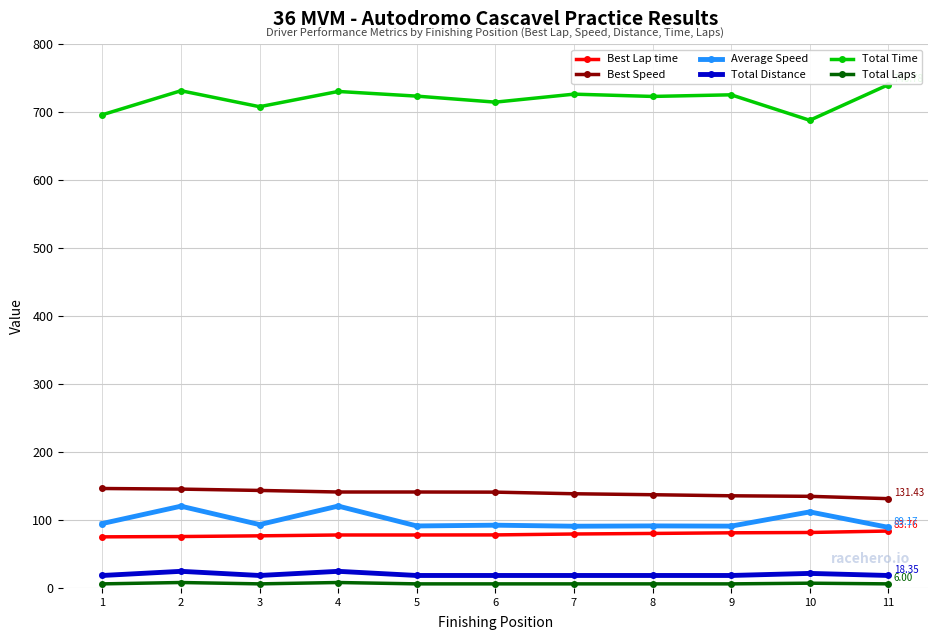

True or false: Best Speed has a value of 77.9 at 8.

False